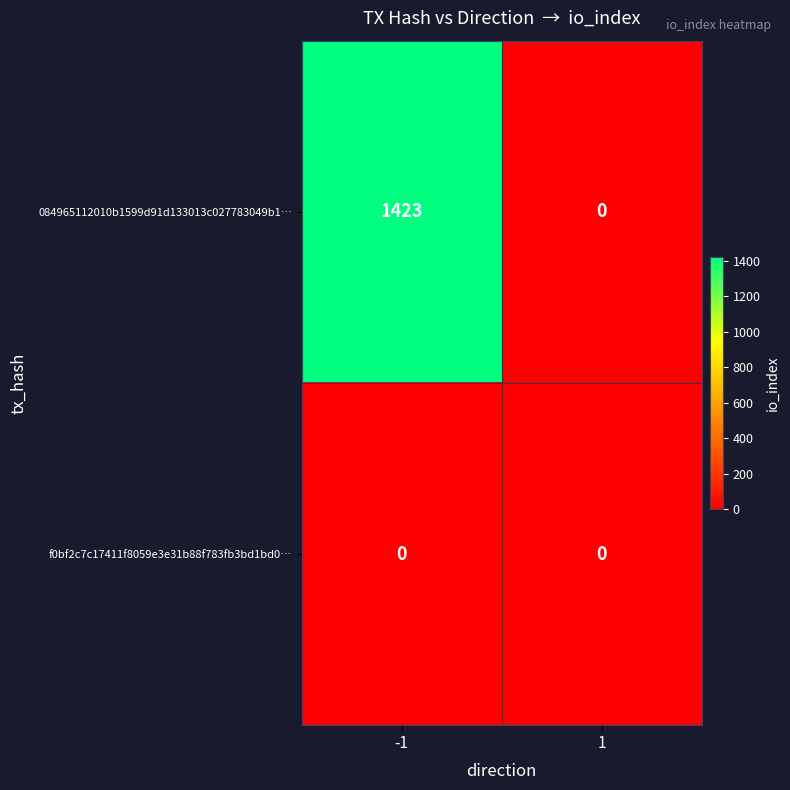

Which series has the largest total across all categories?

084965112010b1599d91d133013c027783049b1…